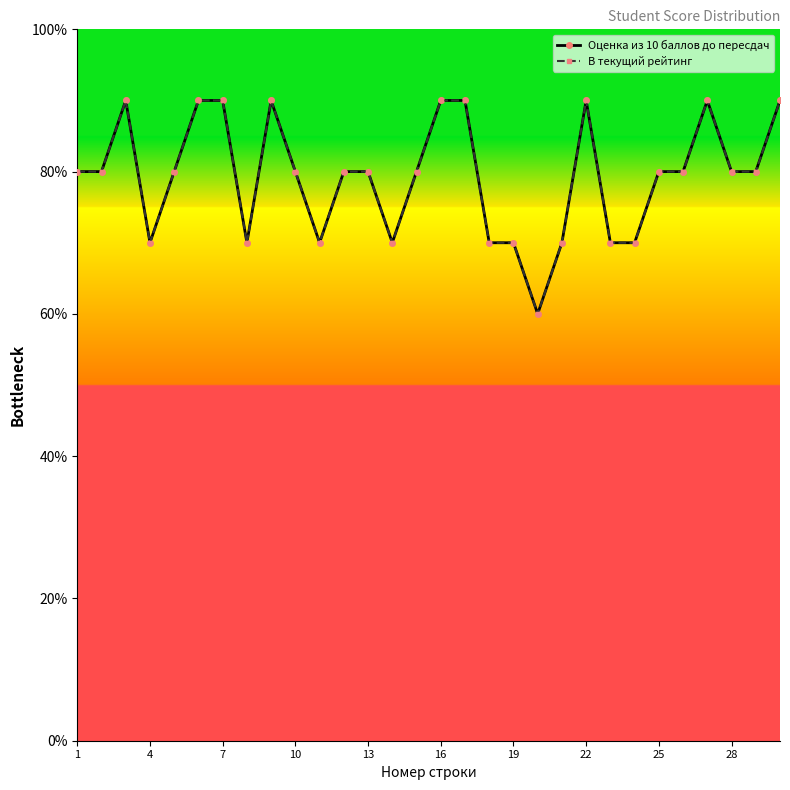

True or false: Оценка из 10 баллов до пересдач and В текущий рейтинг intersect in this chart.

False